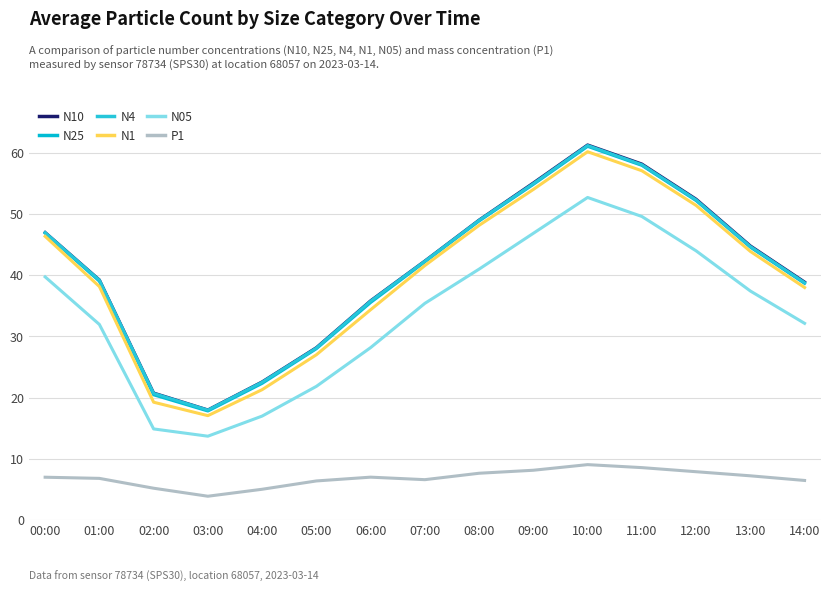

What is the total value across all series at 02:00?

101.2